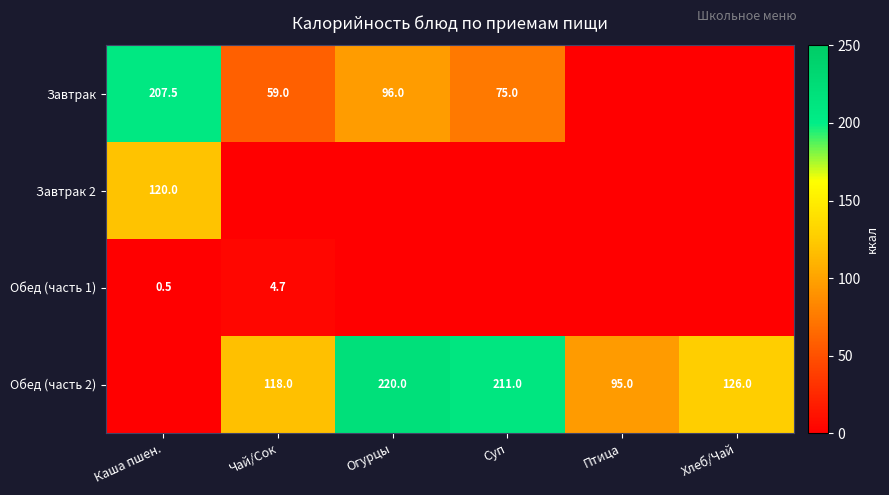

At which category is the sum across all series the highest?

Каша пшен.